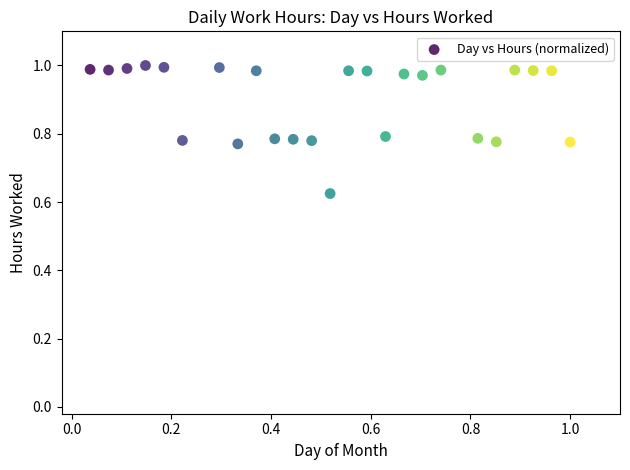

What is the range of Y values (max minus min)?

0.4